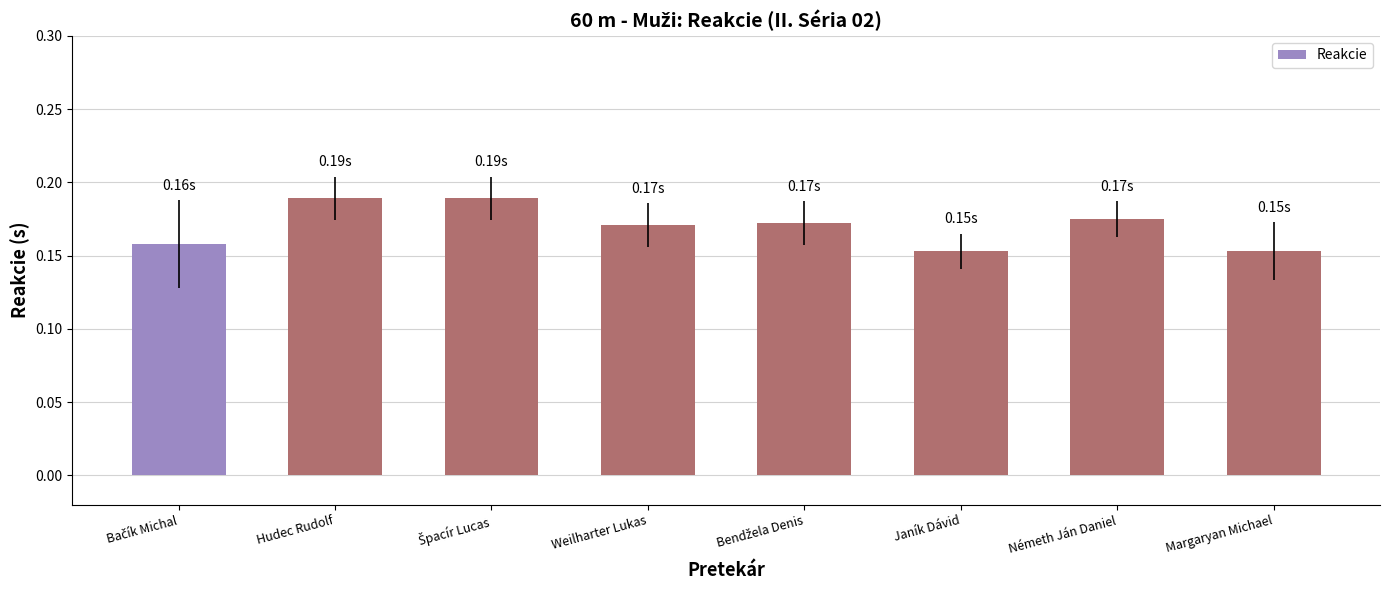

How many bars are there in total?

8